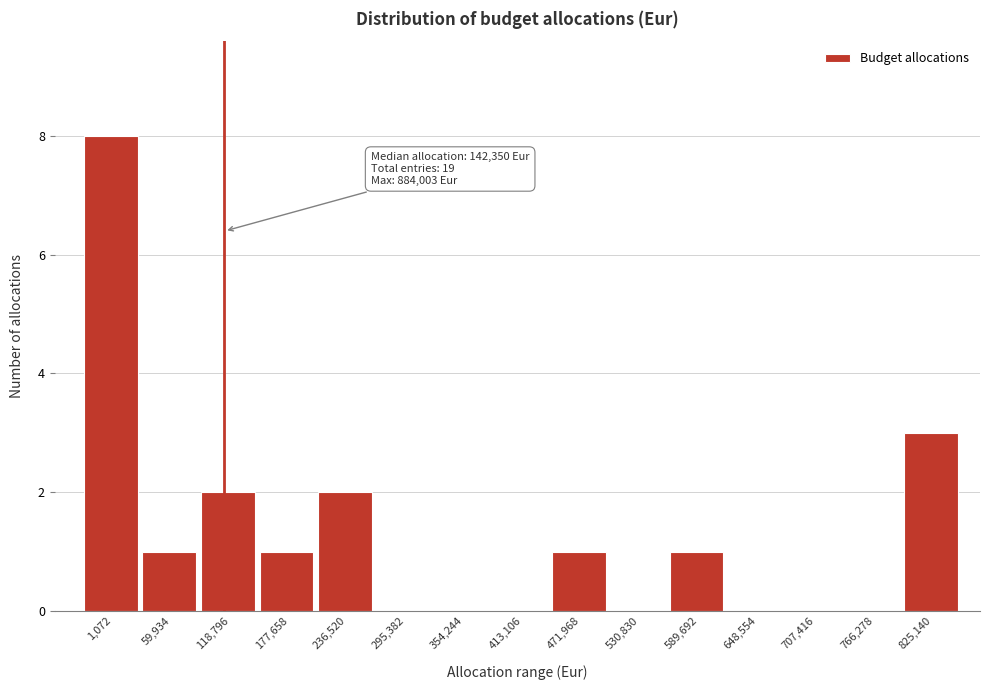

Reading left to right, extract all data points from this chart.

1,072=8	59,934=1	118,796=2	177,658=1	236,520=2	295,382=0	354,244=0	413,106=0	471,968=1	530,830=0	589,692=1	648,554=0	707,416=0	766,278=0	825,140=3